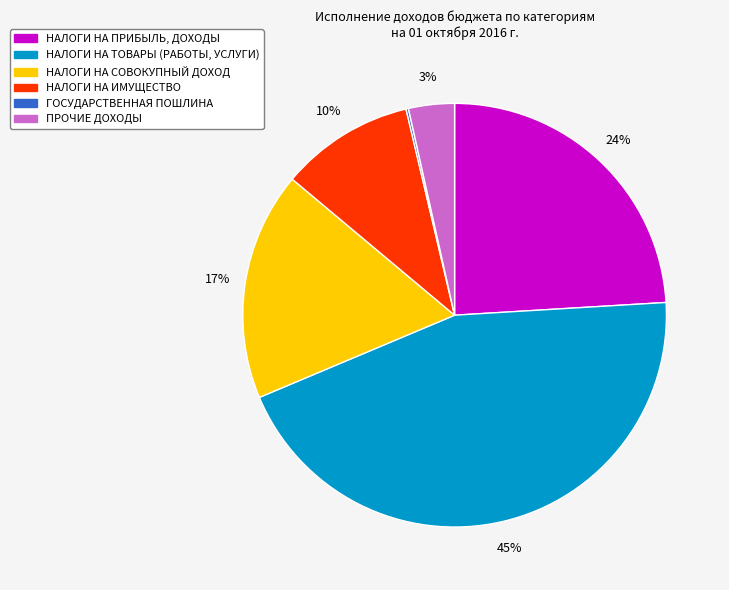

To the nearest percent, what is the difference between the НАЛОГИ НА ПРИБЫЛЬ, ДОХОДЫ and ПРОЧИЕ ДОХОДЫ slice percentages?

21%